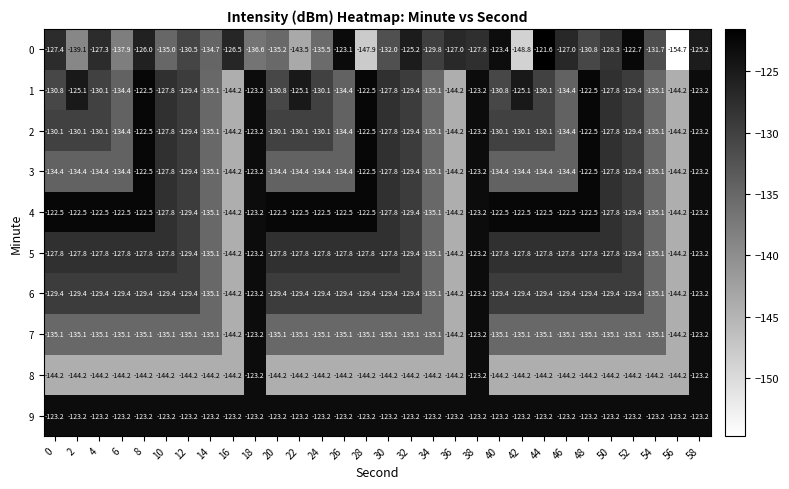

Where does the 5 series first go above -127?

18